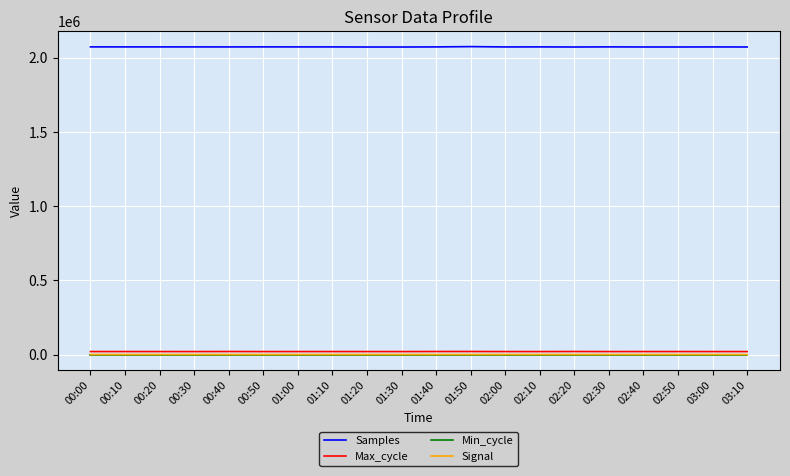

True or false: Samples has a value of 2073221 at 03:00.

True